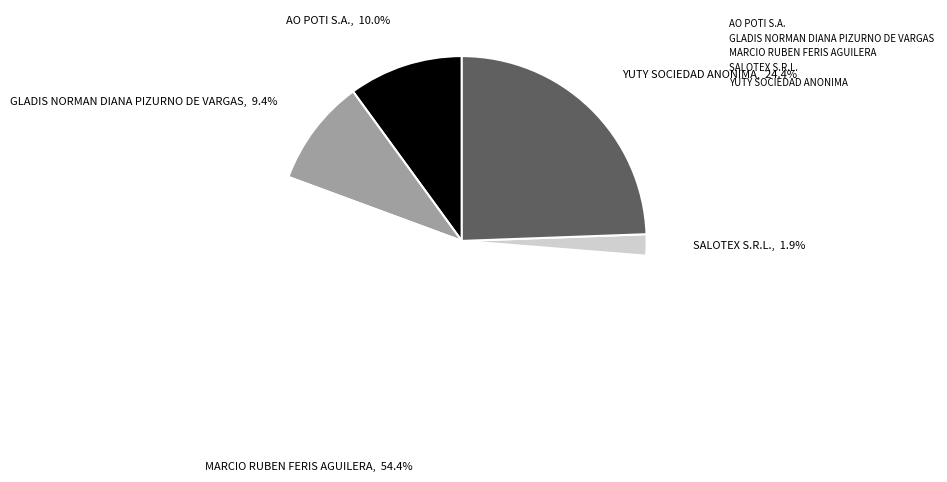

Between GLADIS NORMAN DIANA PIZURNO DE VARGAS and AO POTI S.A., which is larger?

AO POTI S.A.